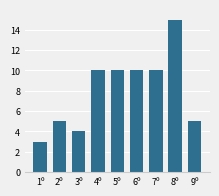

Which has a higher value, 1º or 3º?

3º